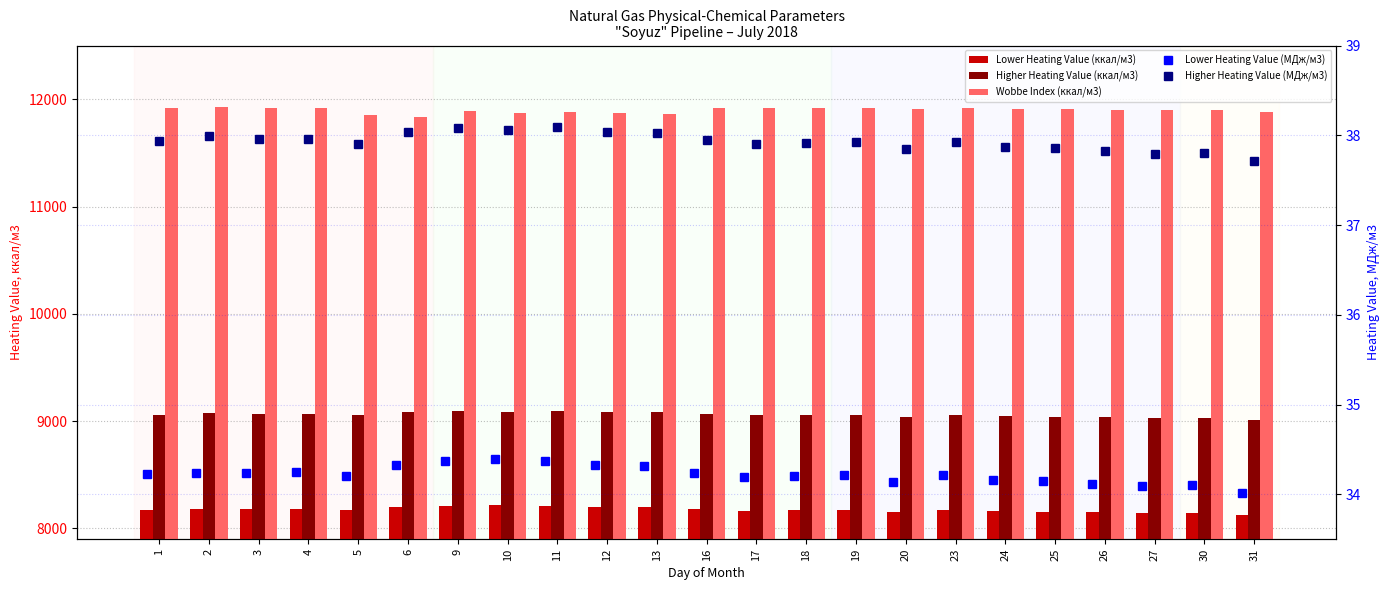

What is the value of the Lower Heating Value (МДж/м3) bar at the 22nd from the left?

34.1